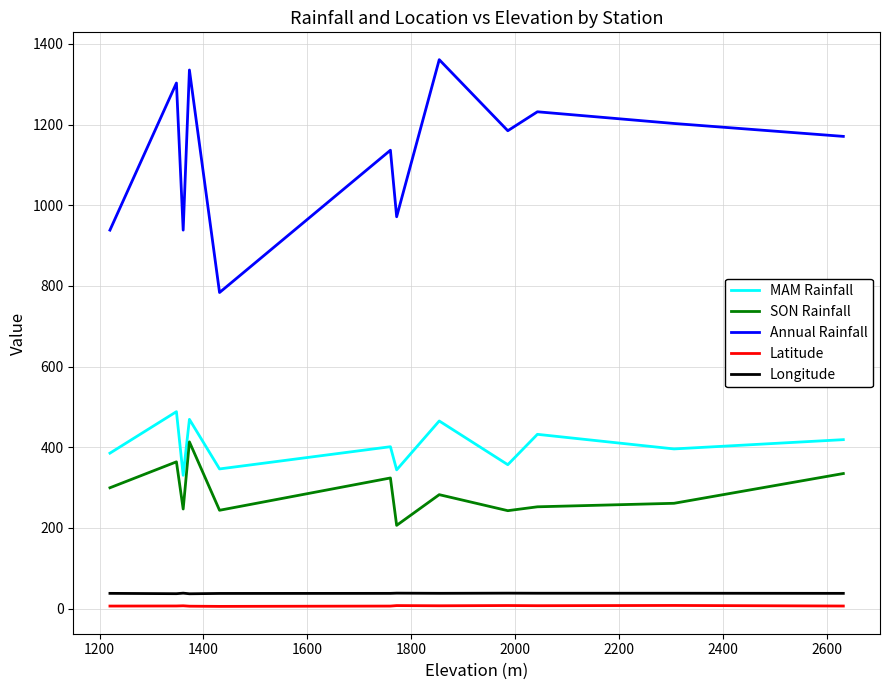

How many values in the SON Rainfall series exceed 282?

6